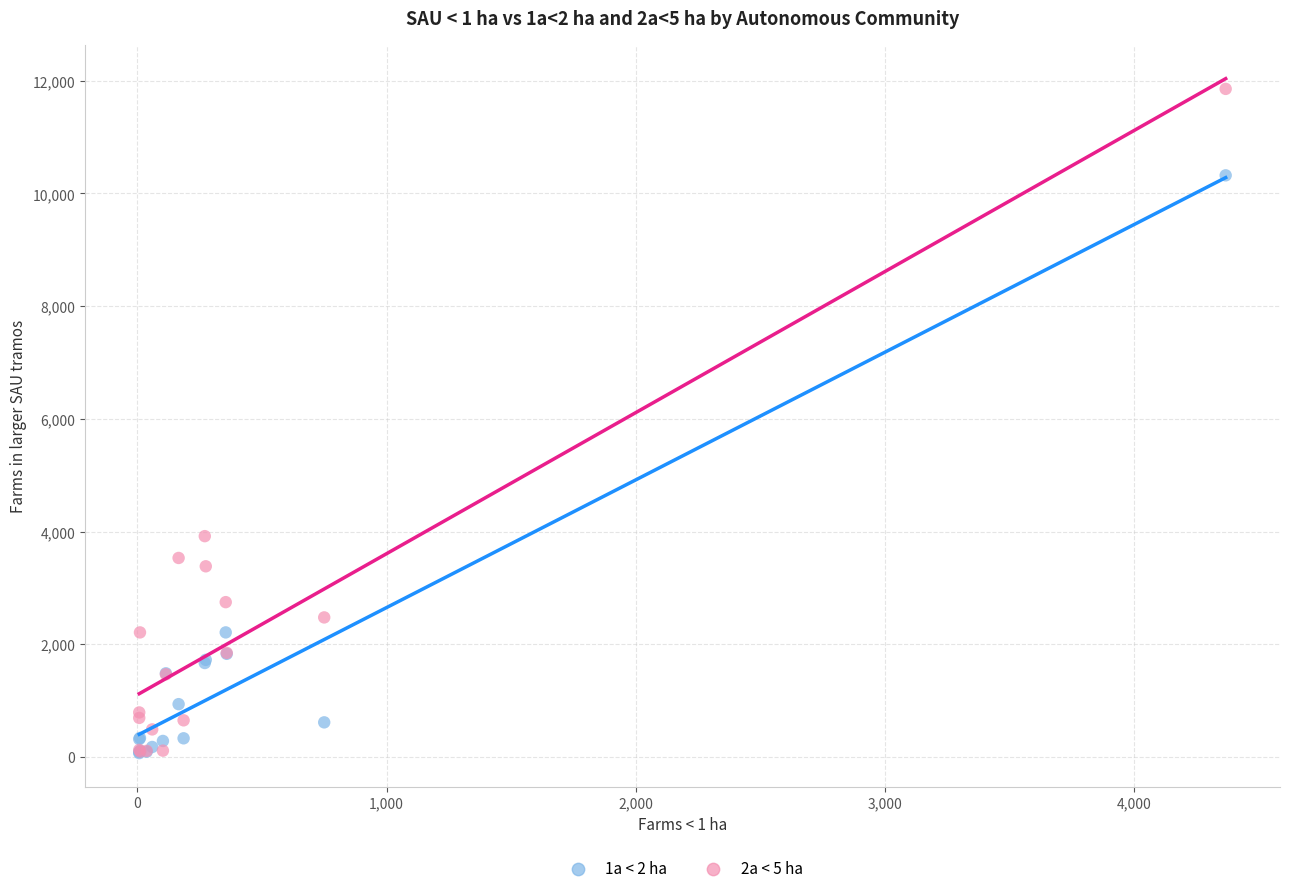

Which series reaches the maximum Y coordinate?

2a < 5 ha